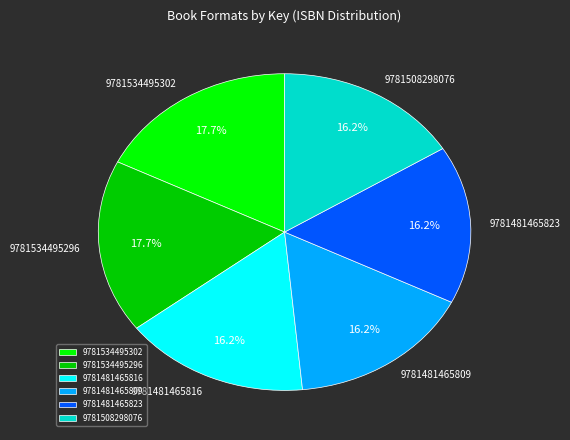

What percentage is the 9781534495296 slice, to the nearest percent?

18%